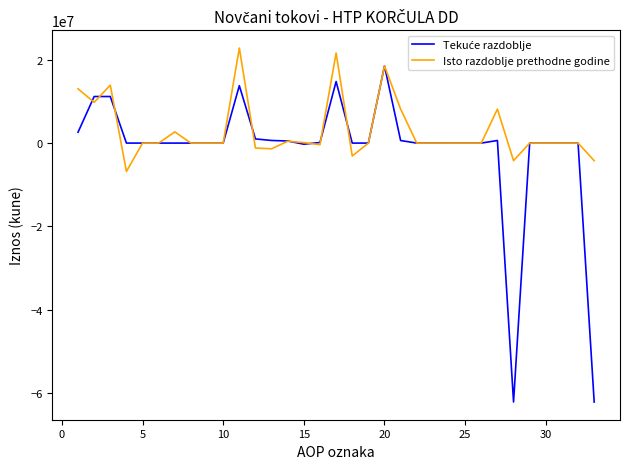

What is the minimum value shown in the chart?

-62177553